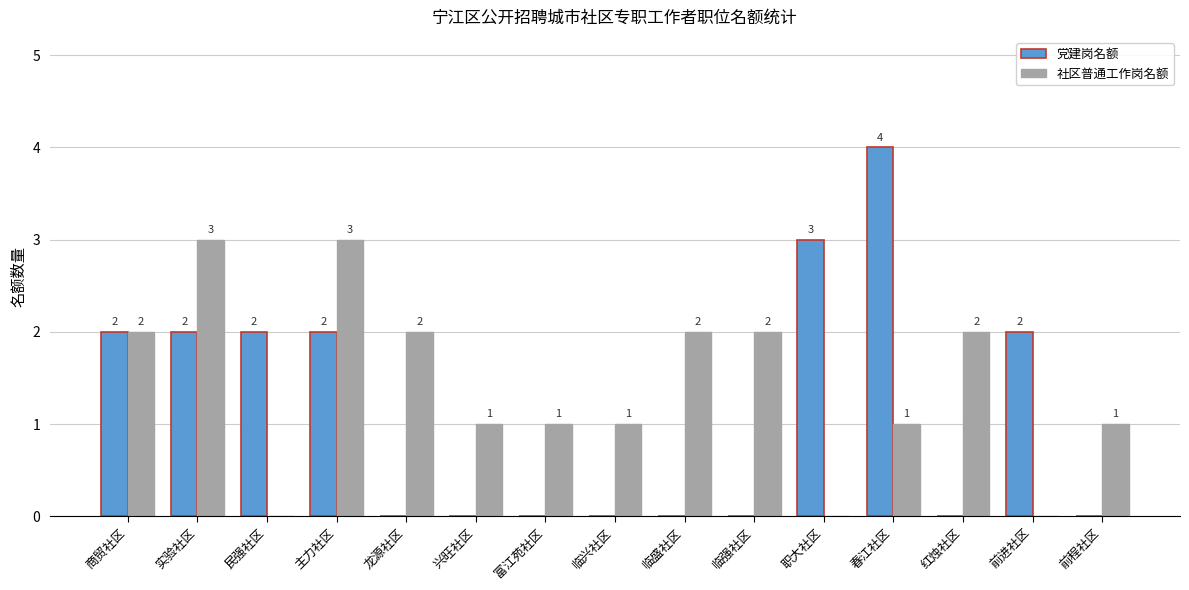

Is it true that 党建岗名额 equals 2 at 临盛社区?

False